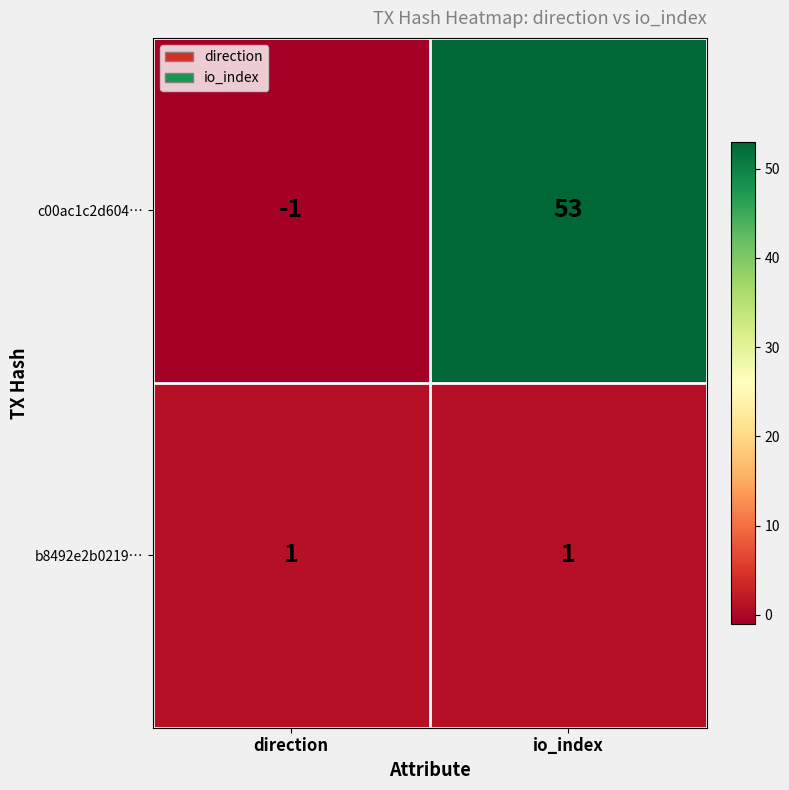

What is the difference between the highest and lowest values at direction?

2